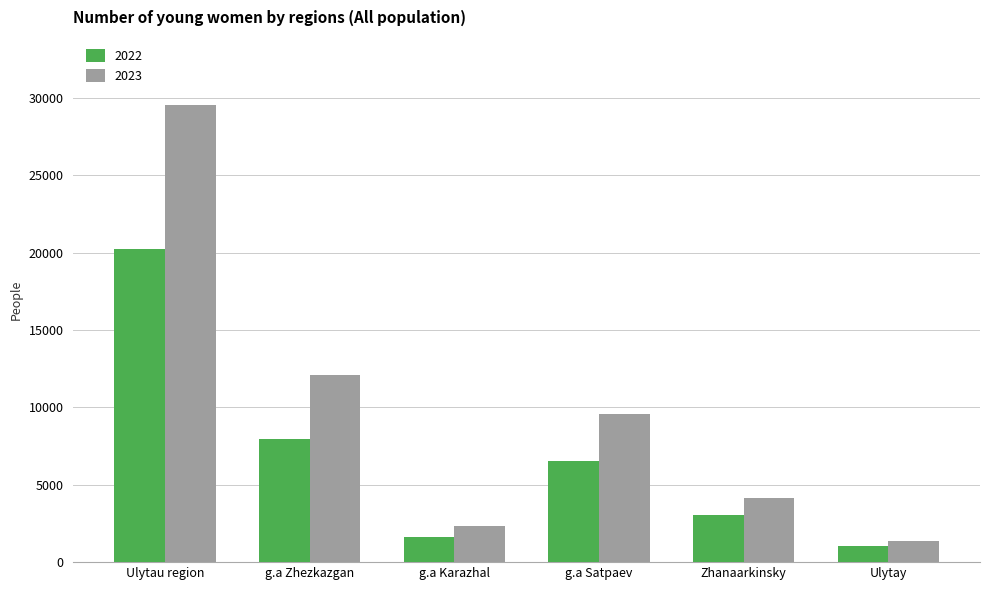

Which category has the highest value in the 2023 series?

Ulytau region